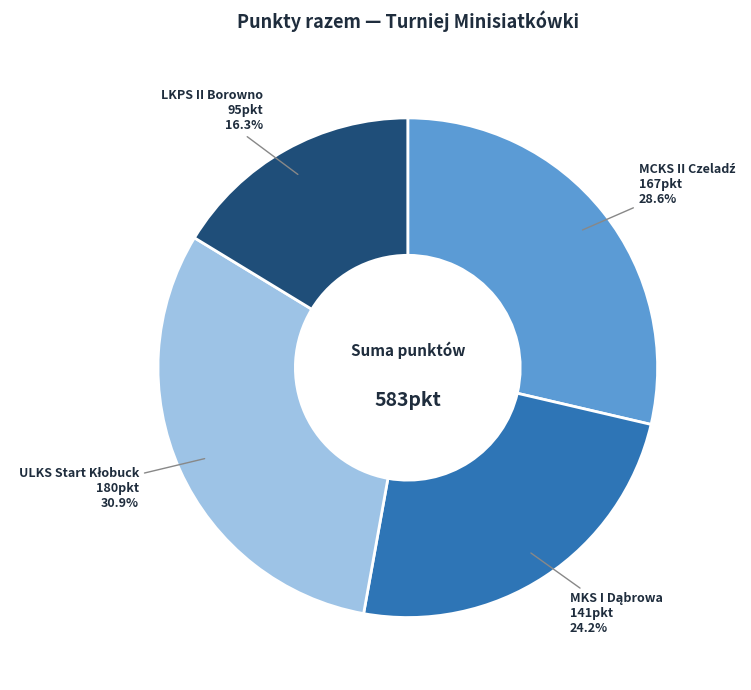

Count the number of slices in the pie.

4